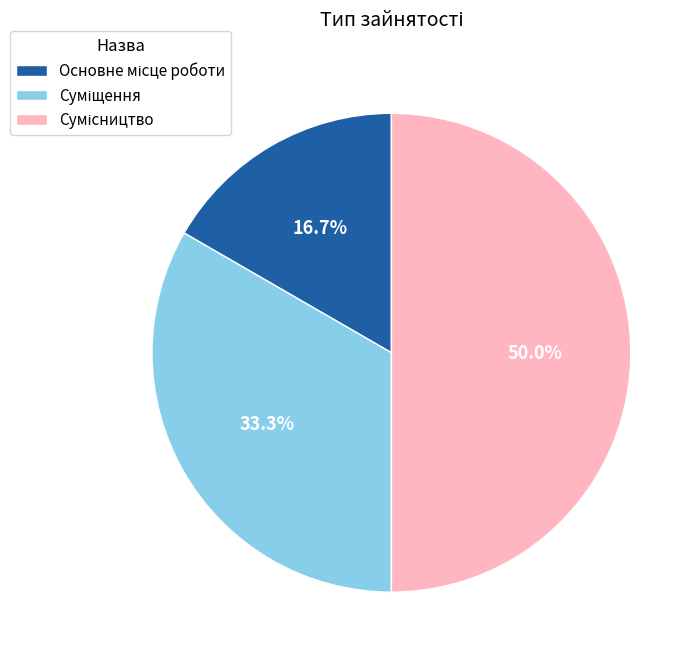

To the nearest percent, what is the difference between the largest and smallest slice percentages?

33%